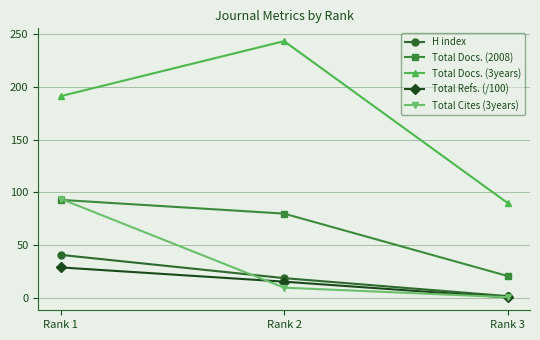

Is this an area chart (filled region under the line)?

No